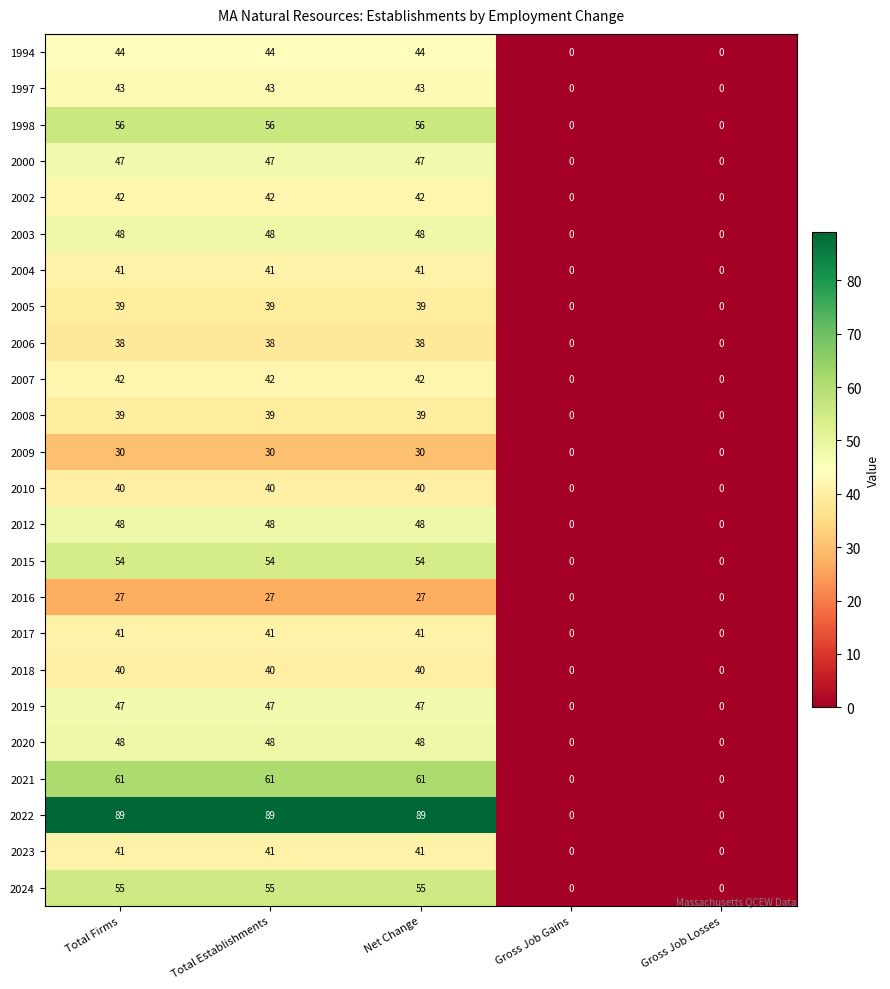

The value of 2022 at Net Change is 89. True or false?

True